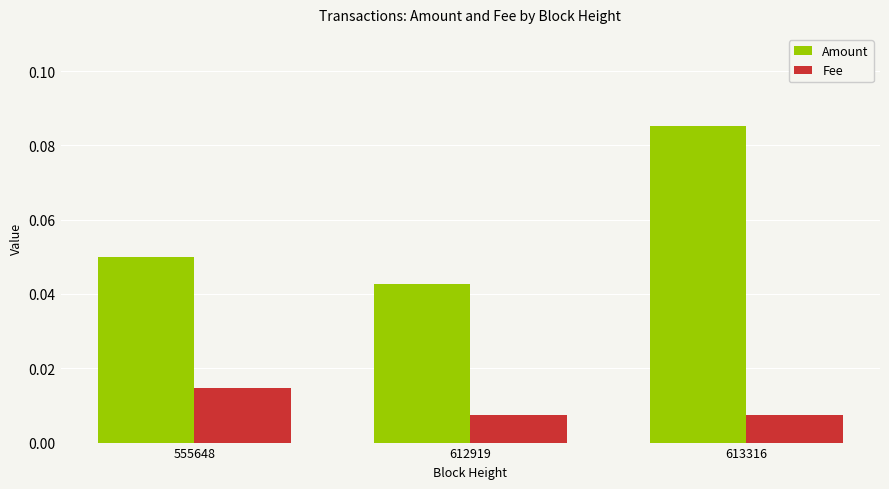

Which series has the largest range (max minus min)?

Amount